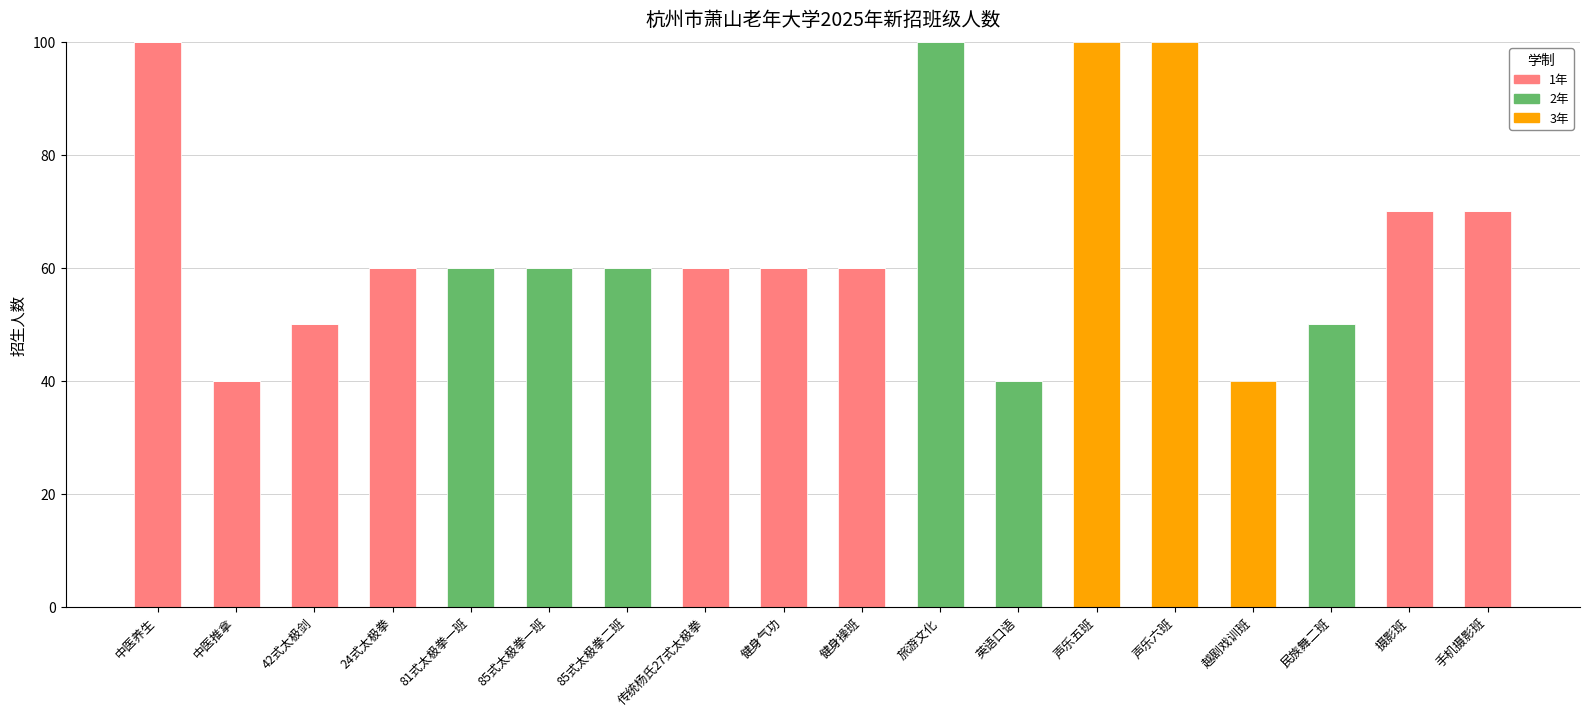

What is the total value across all series at 42式太极剑?

50